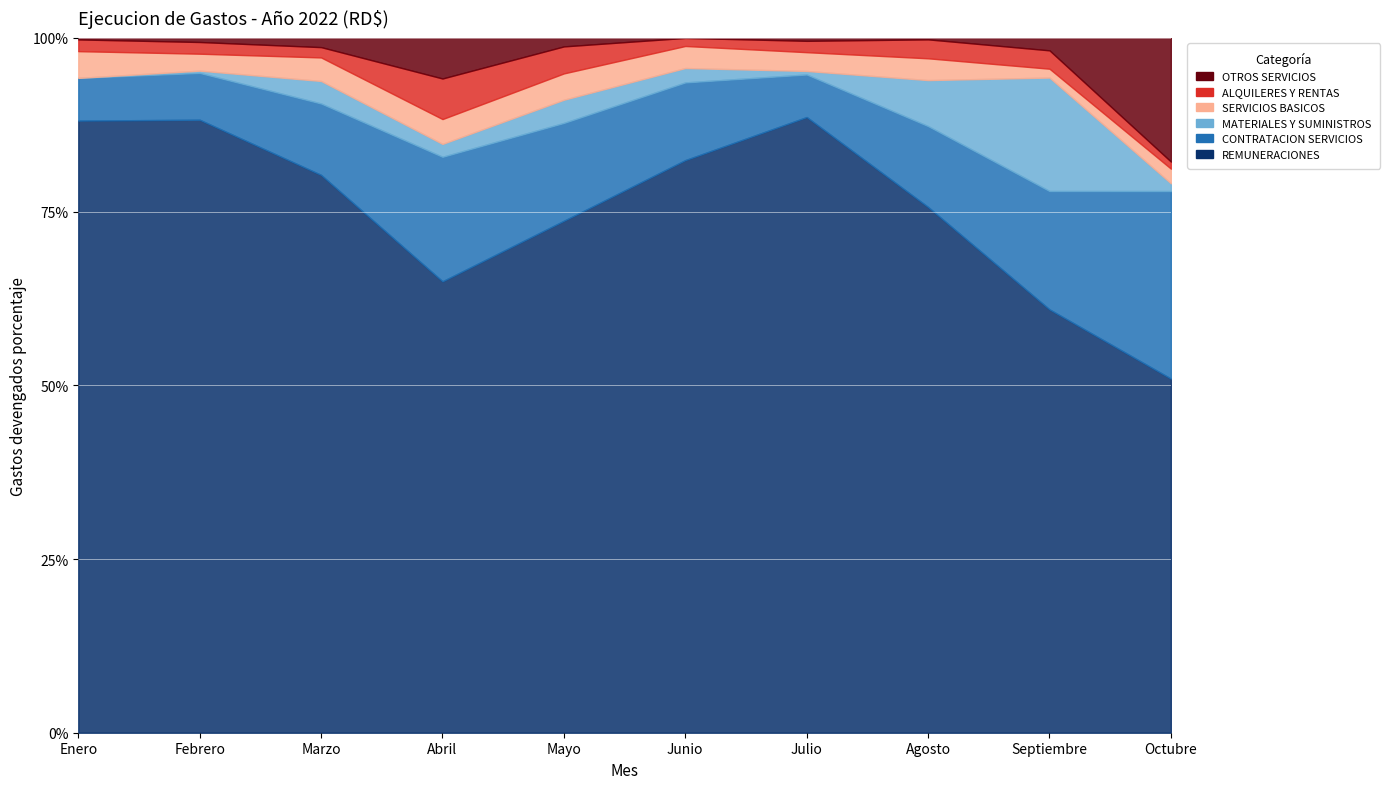

What is the label of the 7th point from the left?

Julio